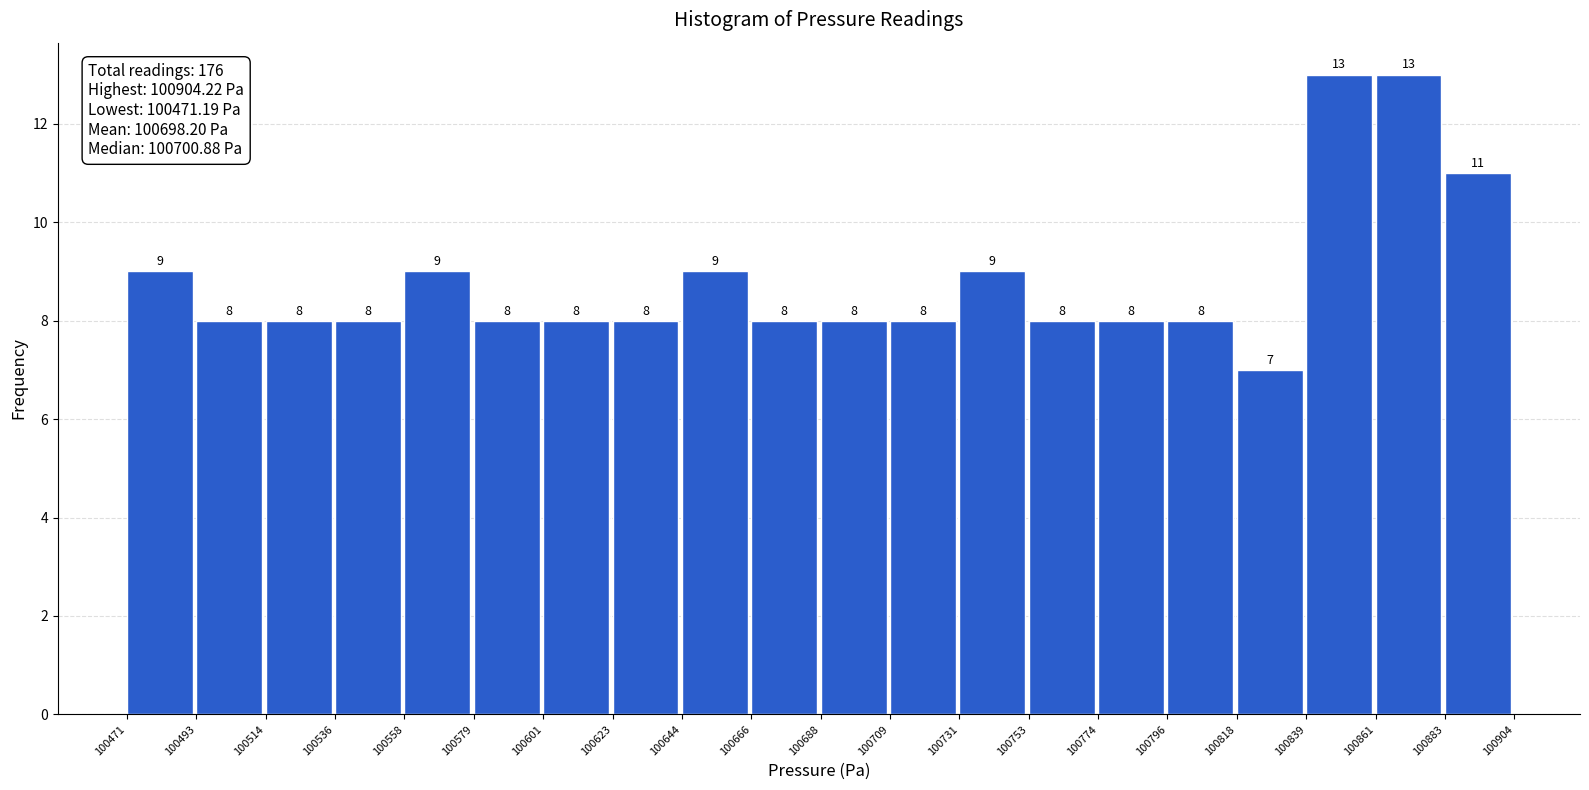

Reading left to right, list every bar in this chart as the range it spans on the x-axis followed by its height.

100471 to 100493: 9
100493 to 100514: 8
100514 to 100536: 8
100536 to 100558: 8
100558 to 100579: 9
100579 to 100601: 8
100601 to 100623: 8
100623 to 100644: 8
100644 to 100666: 9
100666 to 100688: 8
100688 to 100709: 8
100709 to 100731: 8
100731 to 100753: 9
100753 to 100774: 8
100774 to 100796: 8
100796 to 100818: 8
100818 to 100839: 7
100839 to 100861: 13
100861 to 100883: 13
100883 to 100904: 11